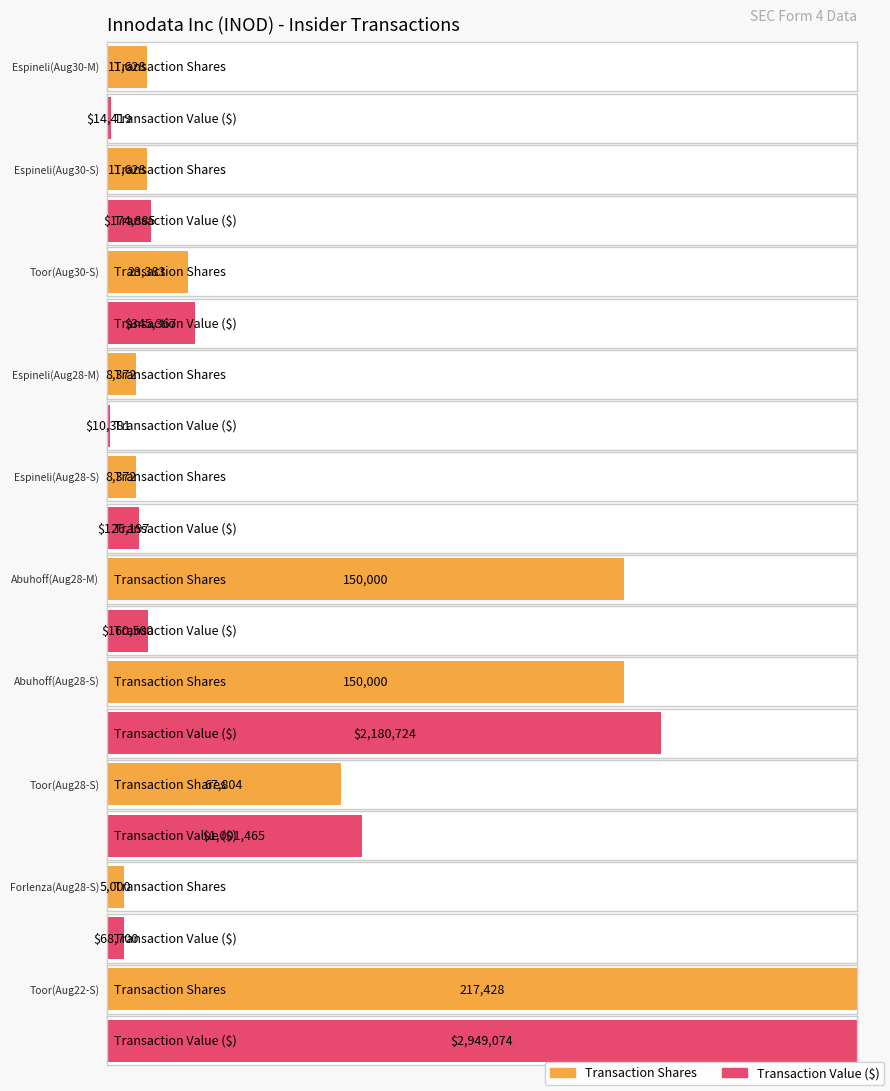

Reading left to right, extract all data points from this chart.

transactionShares: 0=11628	1=11628	0=23383	0=8372	1=8372	0=150000	1=150000	0=67804	0=5000	0=217428
transactionValue: 0=14419	1=174885	0=345367	0=10381	1=126197	0=160500	1=2180724	0=1001465	0=68700	0=2949074